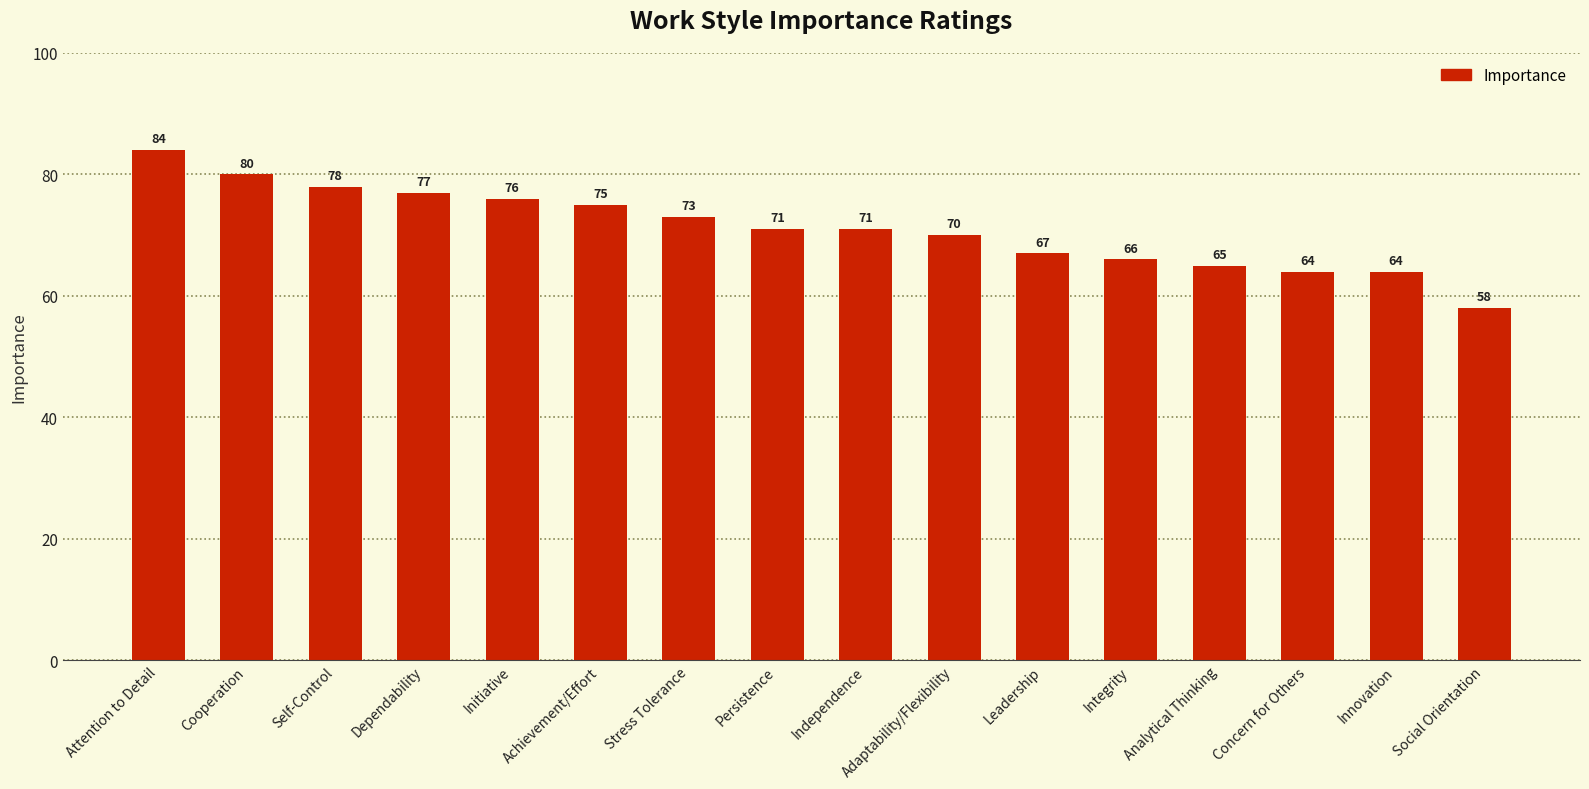

Reading right to left, list all the values displayed in this chart.

58	64	64	65	66	67	70	71	71	73	75	76	77	78	80	84